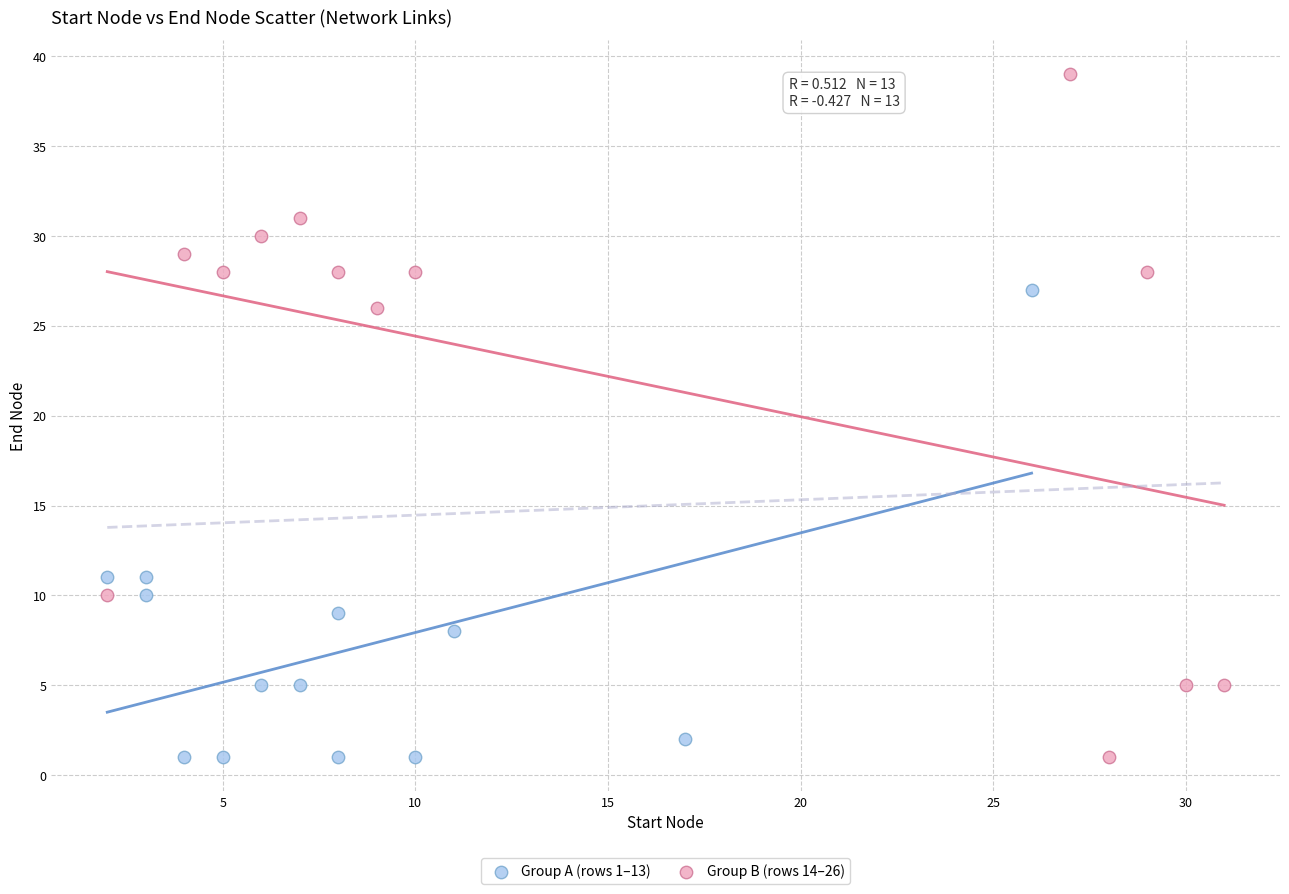

Which series contains the highest Y value?

Group B (rows 14–26)